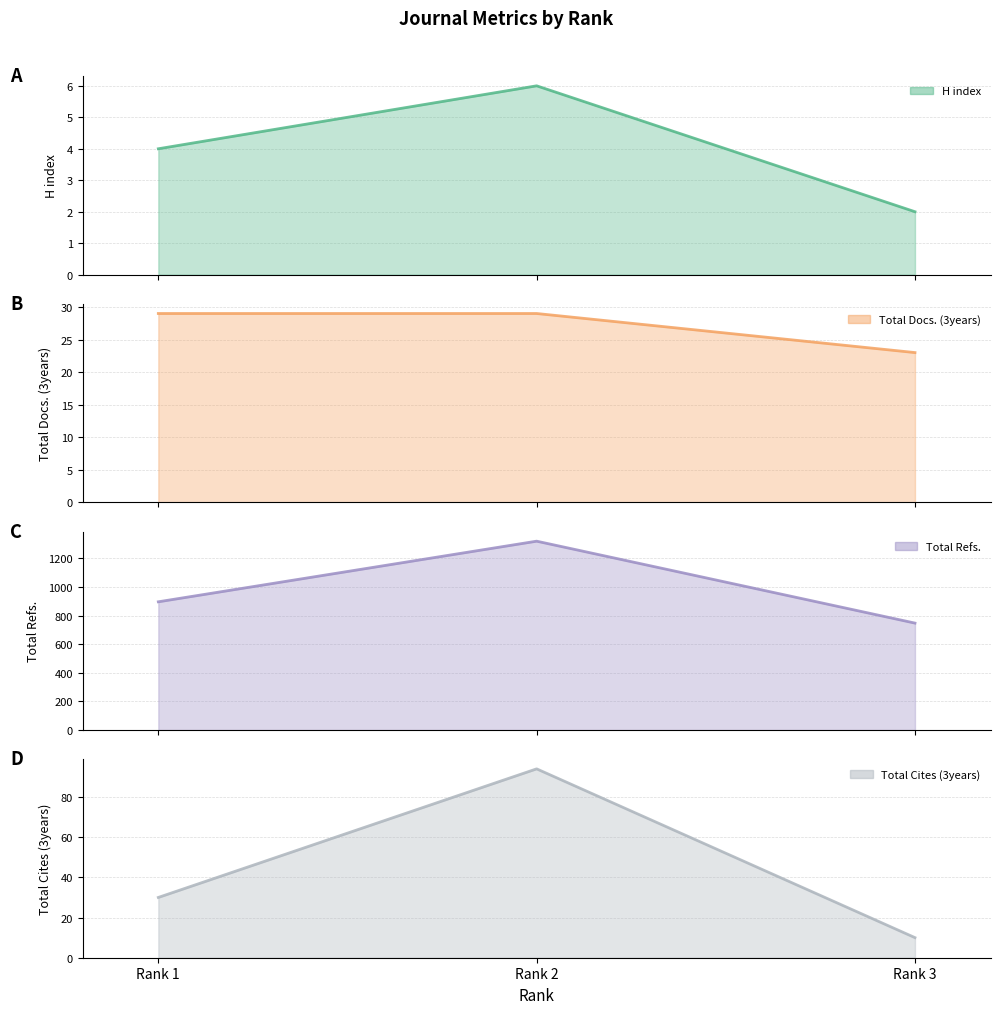

True or false: Total Cites (3years) line has a value of 94 at Rank 2.

True